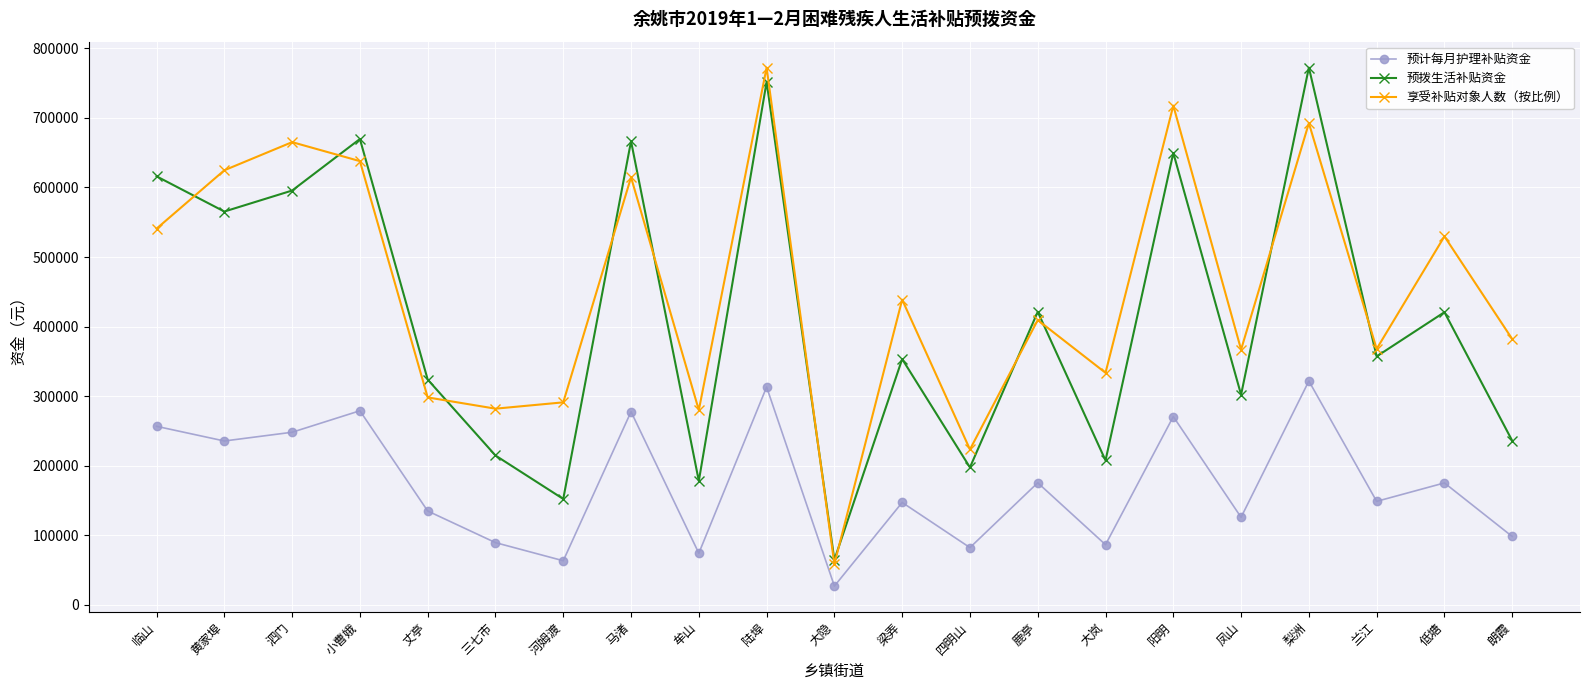

What value does the 预拨生活补贴资金 series have at 四明山?

197604.0